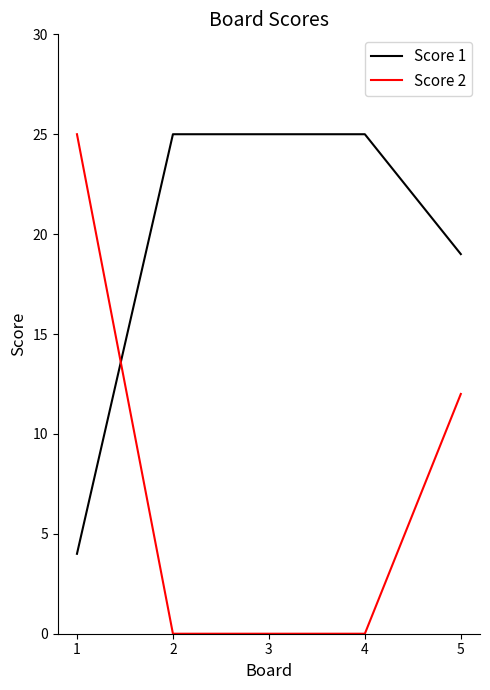

What is the spread (max minus min) of values at 5?

7